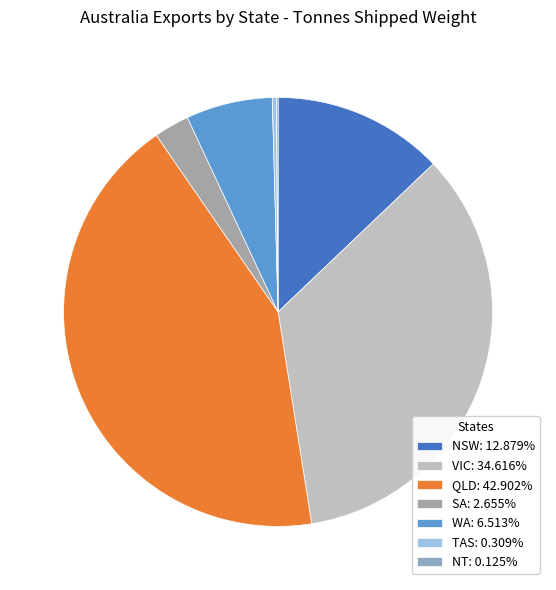

To the nearest percent, what portion does QLD represent?

43%